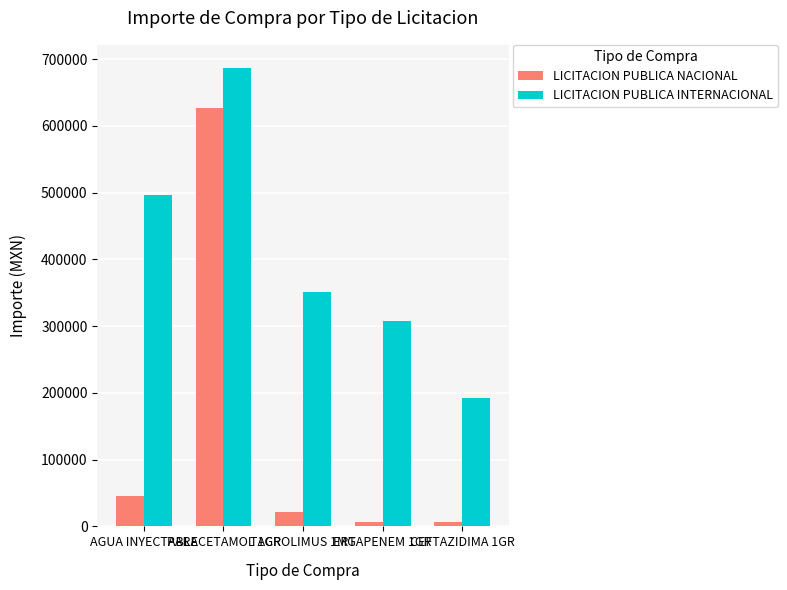

What value does the LICITACION PUBLICA NACIONAL series have at AGUA INYECTABLE?

45963.5